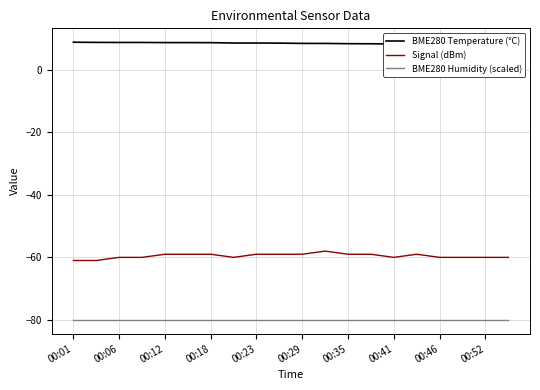

True or false: Signal (dBm) and BME280 Humidity (scaled) cross at least once.

False